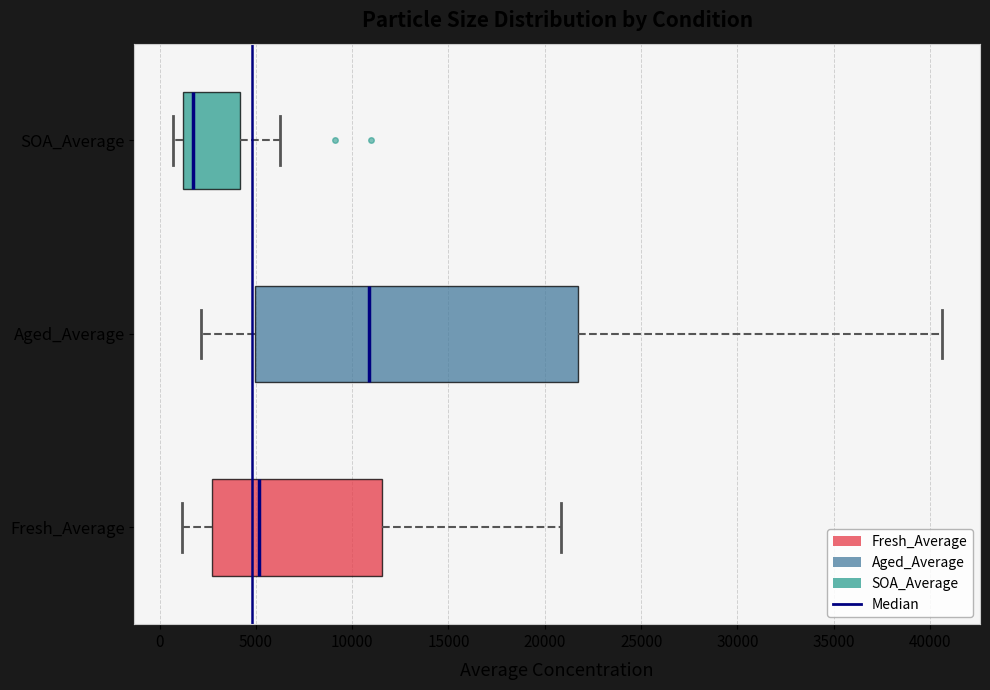

Where does the left whisker of the box for Aged_Average end on the x-axis? The values are not printed on the chart, so give them approximately, as read against the axis.

2000